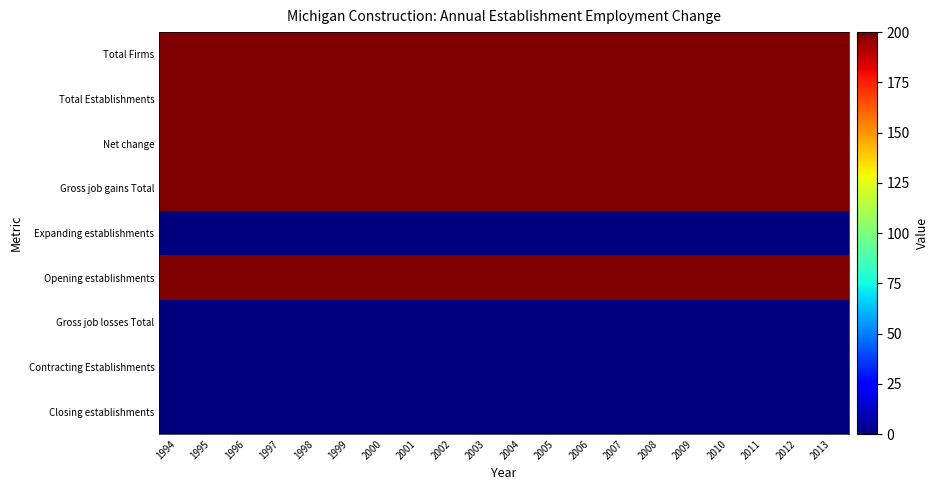

How many data points does each series have?

20